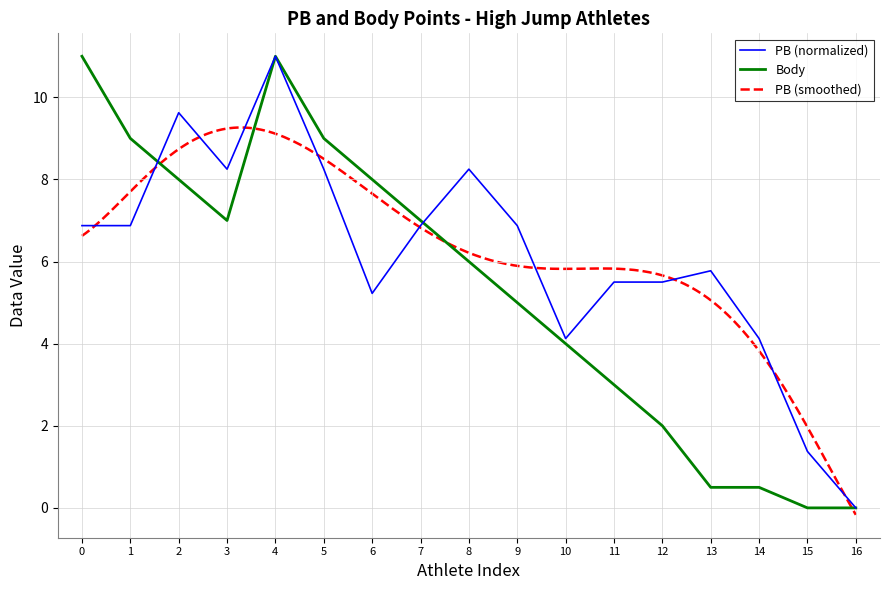

Is this an area chart (filled region under the line)?

No